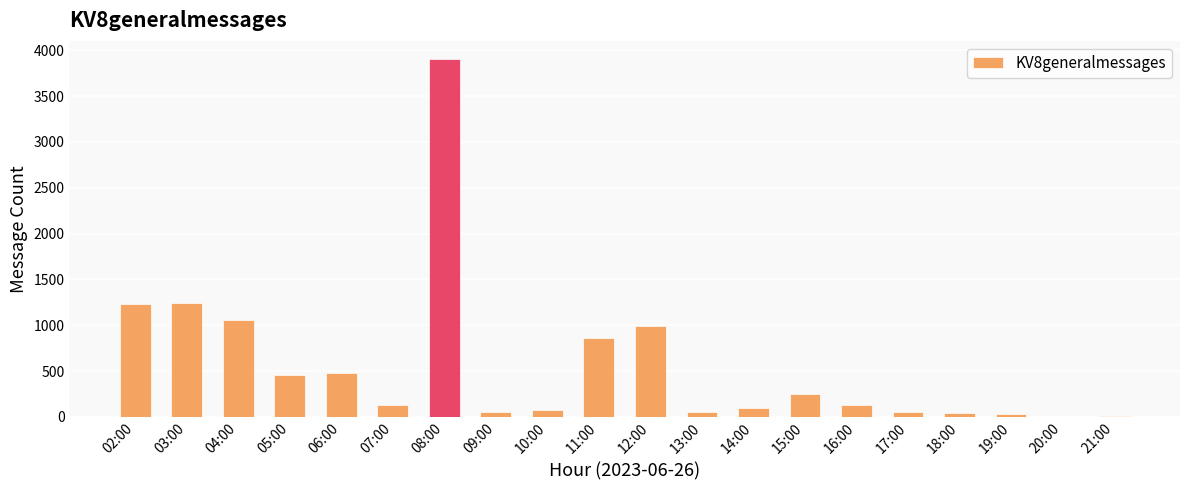

The value at 07:00 is 134. True or false?

True